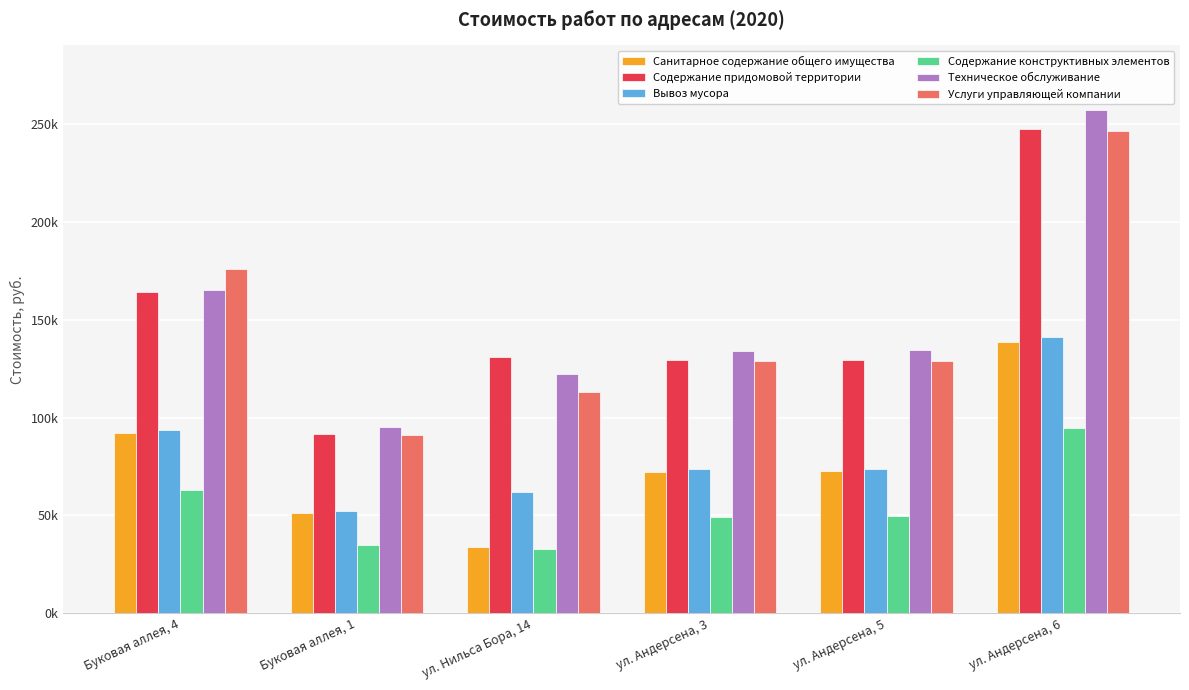

The value of Санитарное содержание общего имущества at ул. Андерсена, 6 is 138477.6. True or false?

True